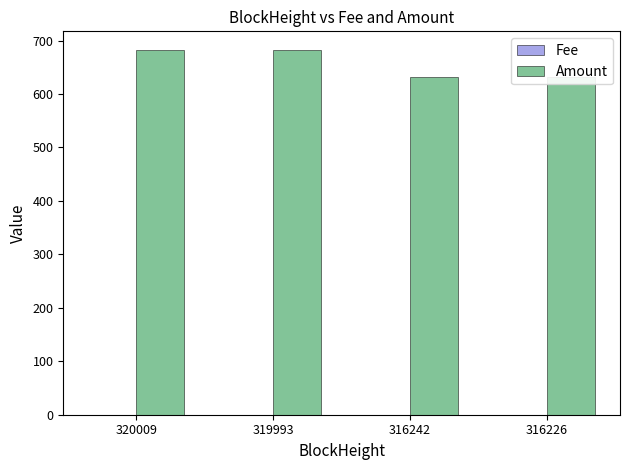

Which series has the largest total across all categories?

Amount